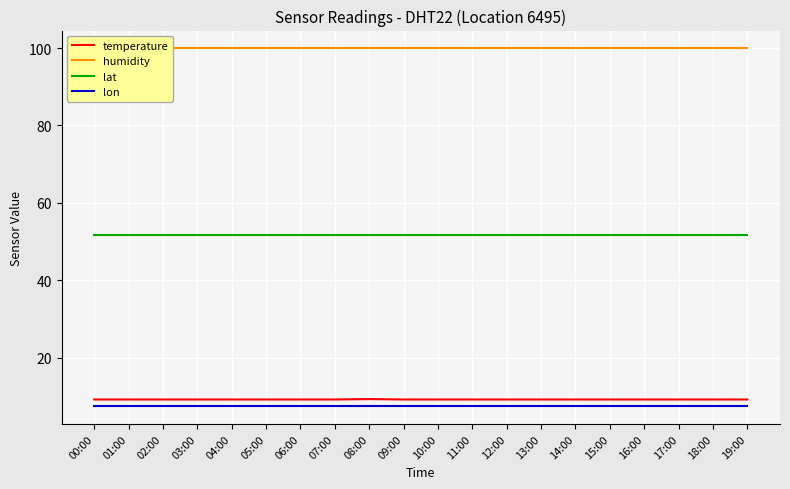

Reading left to right, what are all the values shown in this chart?

temperature: 00:00=9.2	01:00=9.2	02:00=9.2	03:00=9.2	04:00=9.2	05:00=9.2	06:00=9.2	07:00=9.2	08:00=9.3	09:00=9.2	10:00=9.2	11:00=9.2	12:00=9.2	13:00=9.2	14:00=9.2	15:00=9.2	16:00=9.2	17:00=9.2	18:00=9.2	19:00=9.2
humidity: 00:00=99.9	01:00=99.9	02:00=99.9	03:00=99.9	04:00=99.9	05:00=99.9	06:00=99.9	07:00=99.9	08:00=99.9	09:00=99.9	10:00=99.9	11:00=99.9	12:00=99.9	13:00=99.9	14:00=99.9	15:00=99.9	16:00=99.9	17:00=99.9	18:00=99.9	19:00=99.9
lat: 00:00=51.8	01:00=51.8	02:00=51.8	03:00=51.8	04:00=51.8	05:00=51.8	06:00=51.8	07:00=51.8	08:00=51.8	09:00=51.8	10:00=51.8	11:00=51.8	12:00=51.8	13:00=51.8	14:00=51.8	15:00=51.8	16:00=51.8	17:00=51.8	18:00=51.8	19:00=51.8
lon: 00:00=7.5	01:00=7.5	02:00=7.5	03:00=7.5	04:00=7.5	05:00=7.5	06:00=7.5	07:00=7.5	08:00=7.5	09:00=7.5	10:00=7.5	11:00=7.5	12:00=7.5	13:00=7.5	14:00=7.5	15:00=7.5	16:00=7.5	17:00=7.5	18:00=7.5	19:00=7.5